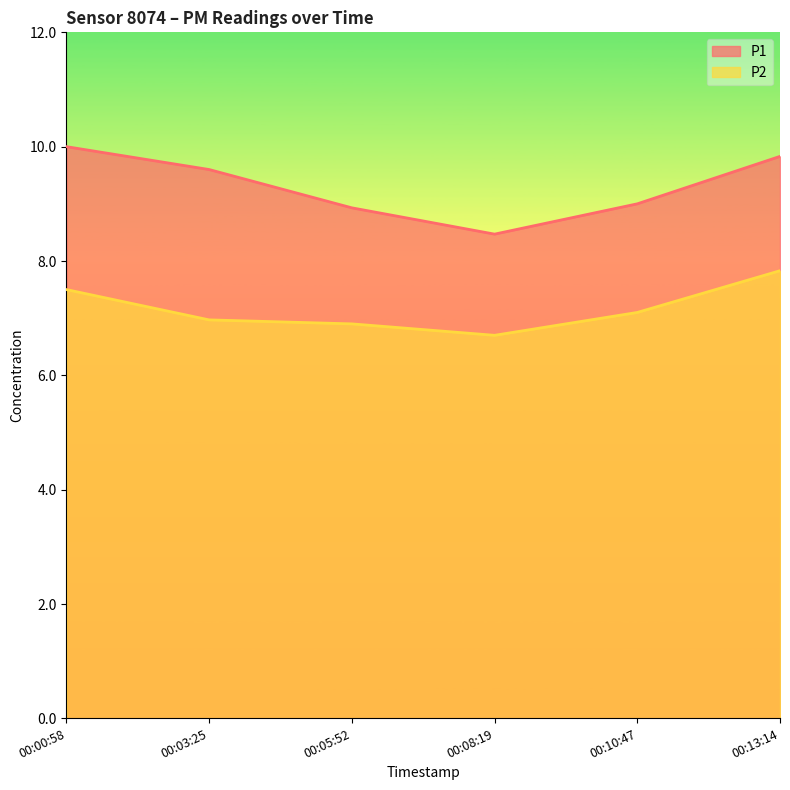

What is the spread (max minus min) of values at 00:00:58?

2.5